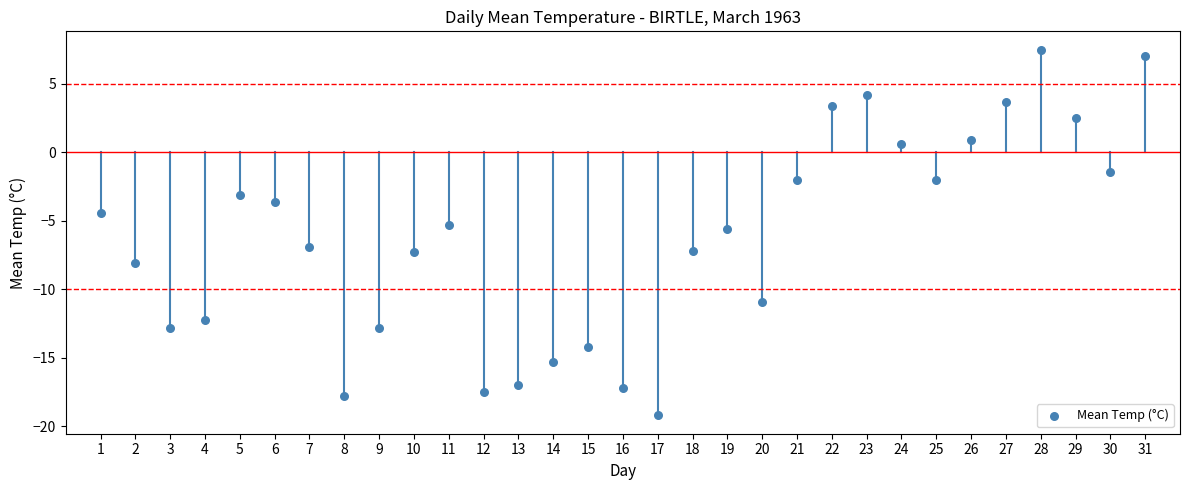

What is the range of X values (max minus min)?

30.0